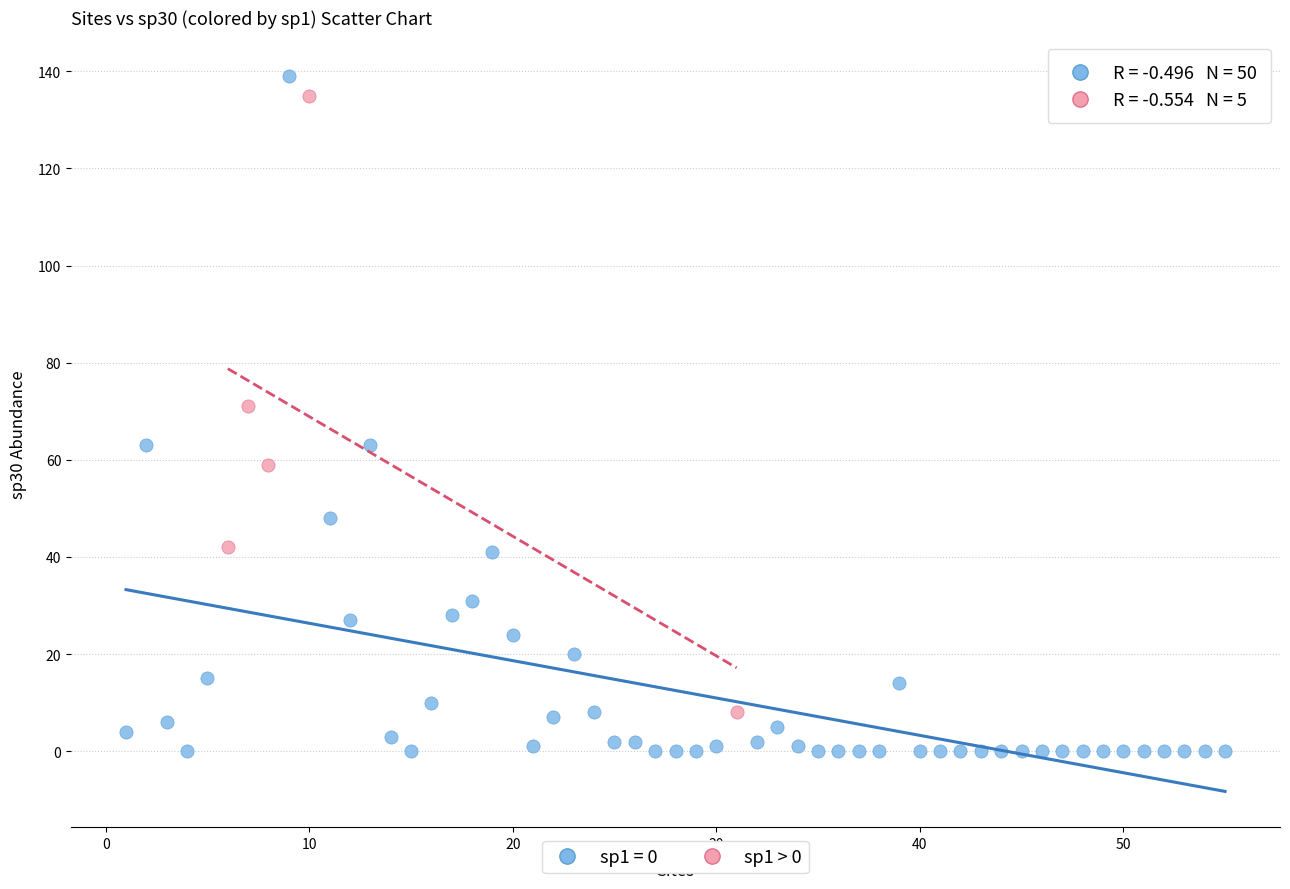

Which series reaches the minimum Y coordinate?

sp1 = 0